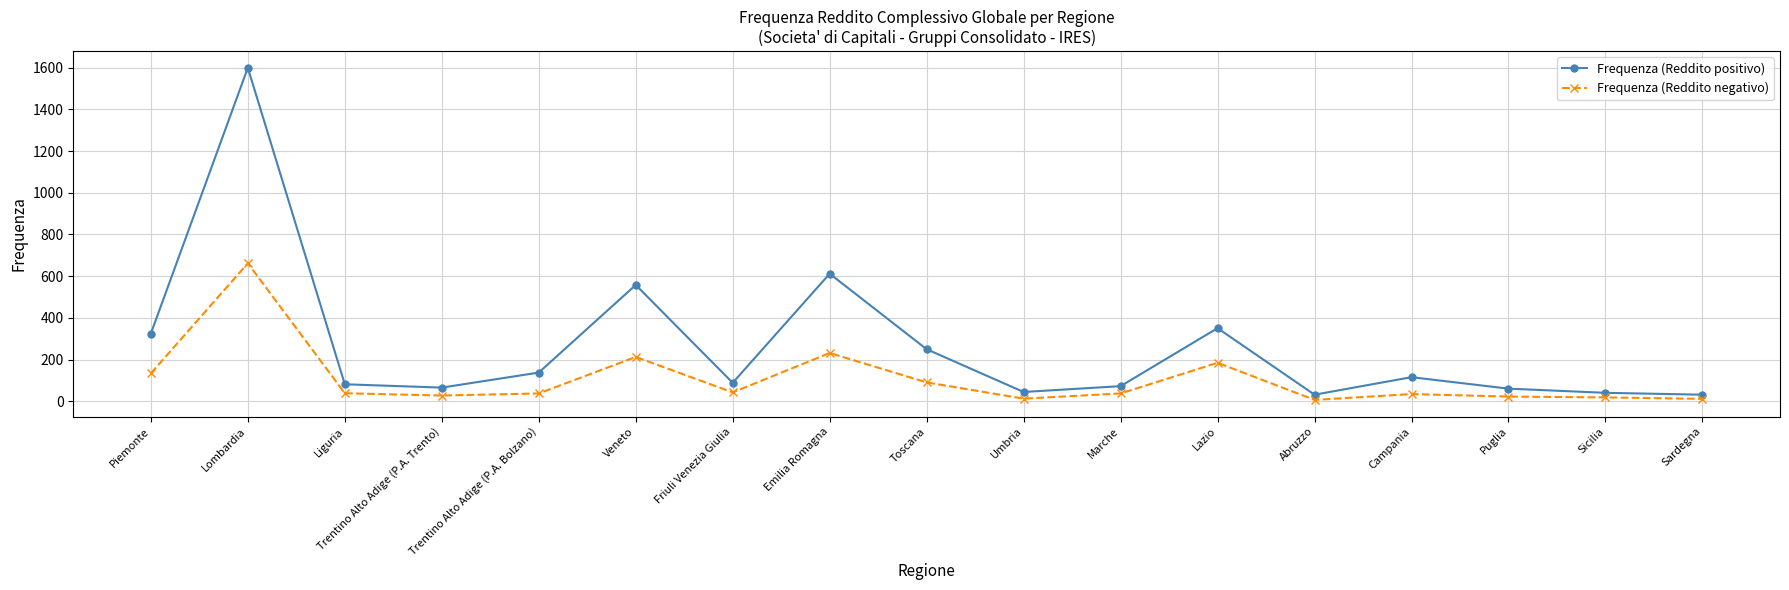

What is the maximum value for Frequenza (Reddito negativo)?

662